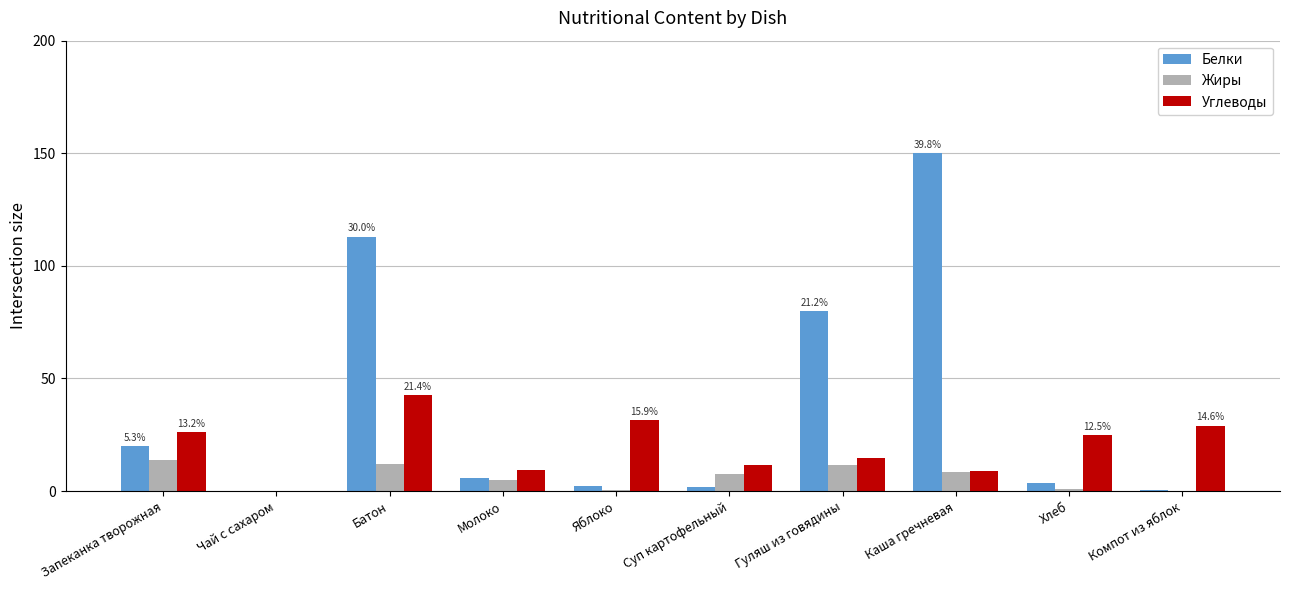

What is the sum of the Белки values at Гуляш из говядины and Батон?

193.0